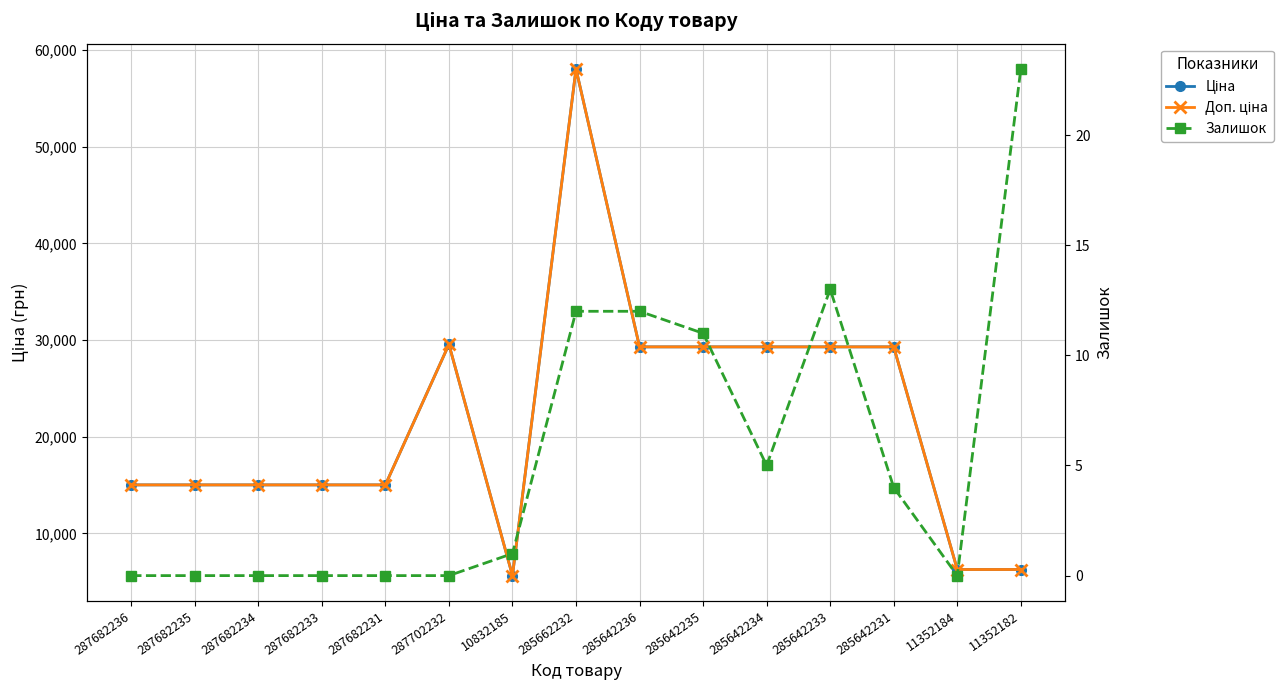

How many values in the Залишок series are below 1?

7